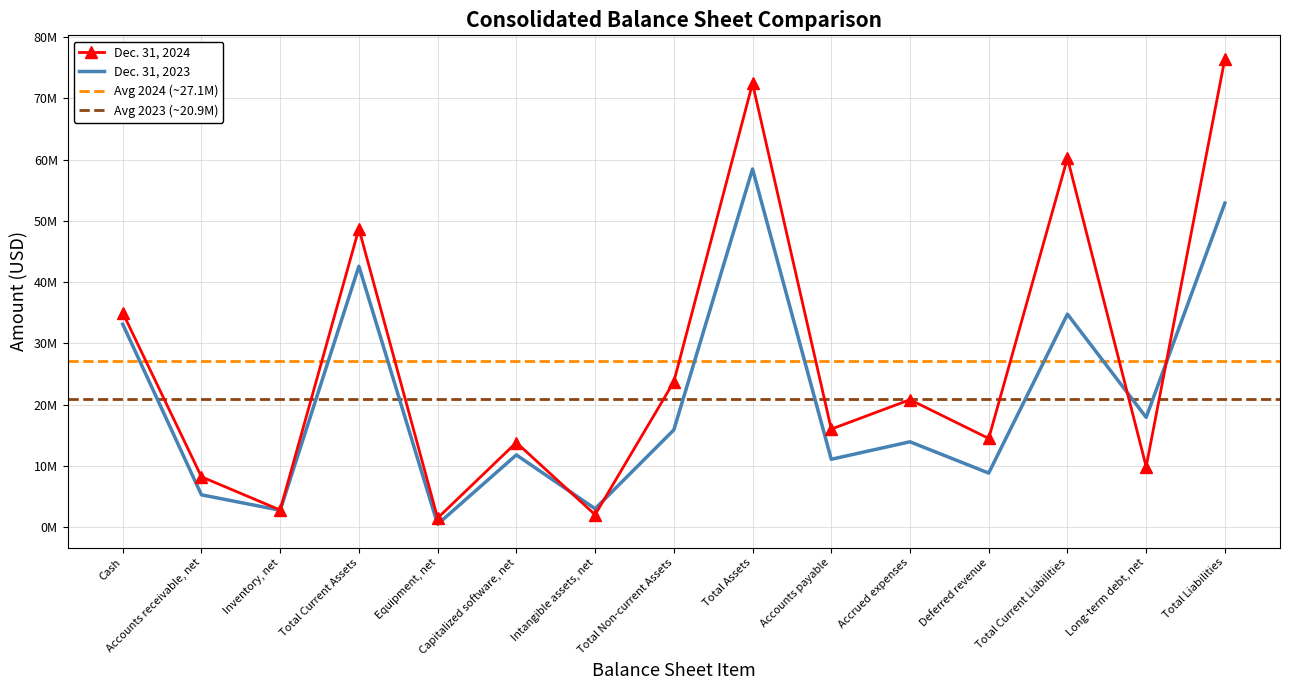

Count the number of data series in this chart.

2